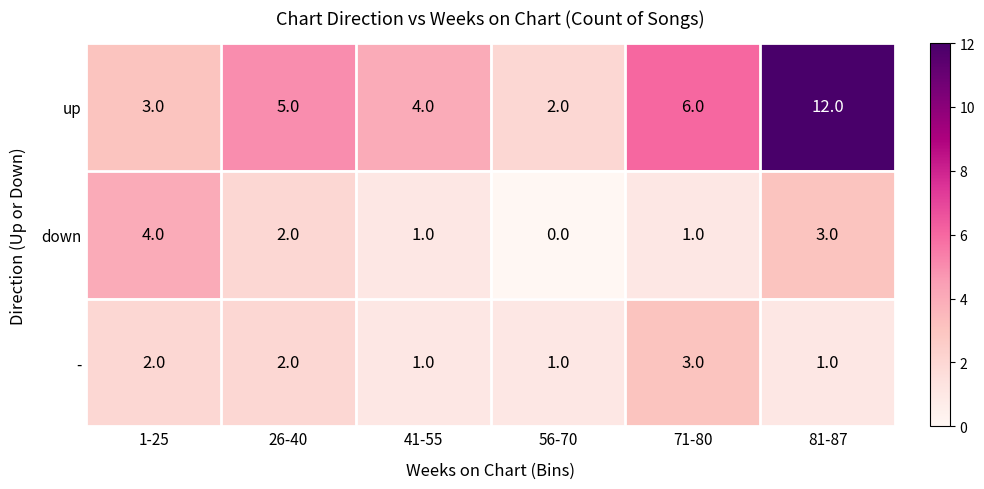

How many down values are between 1 and 3?

4